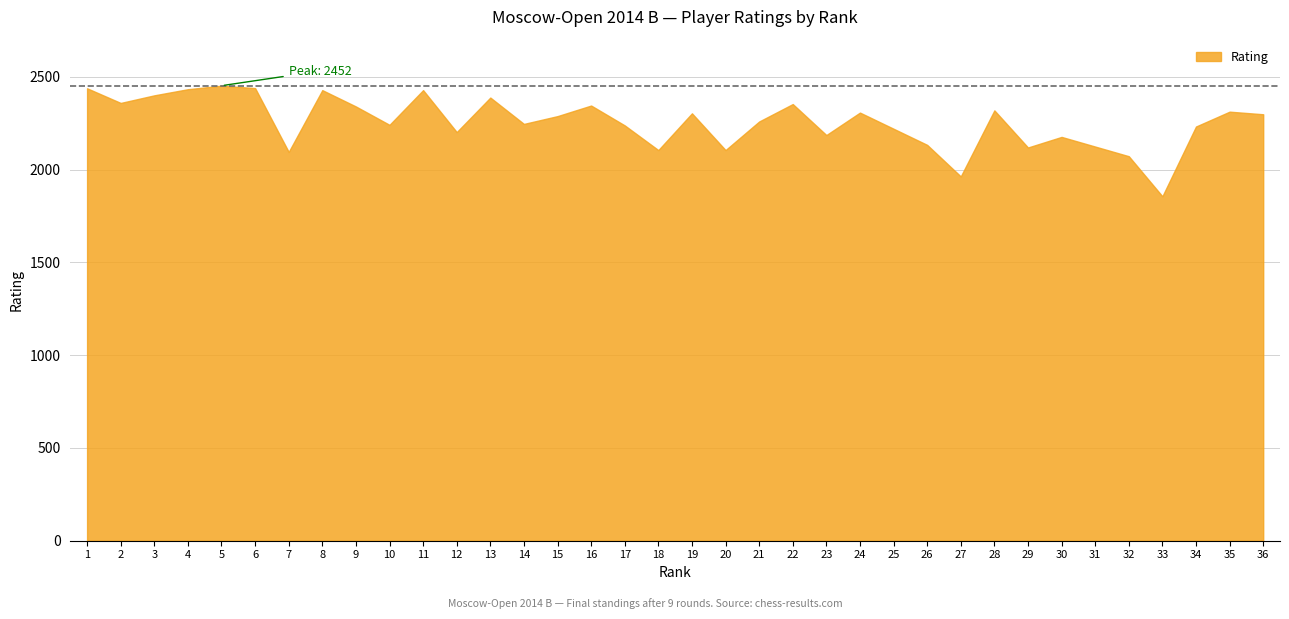

Where is the first local minimum?

2